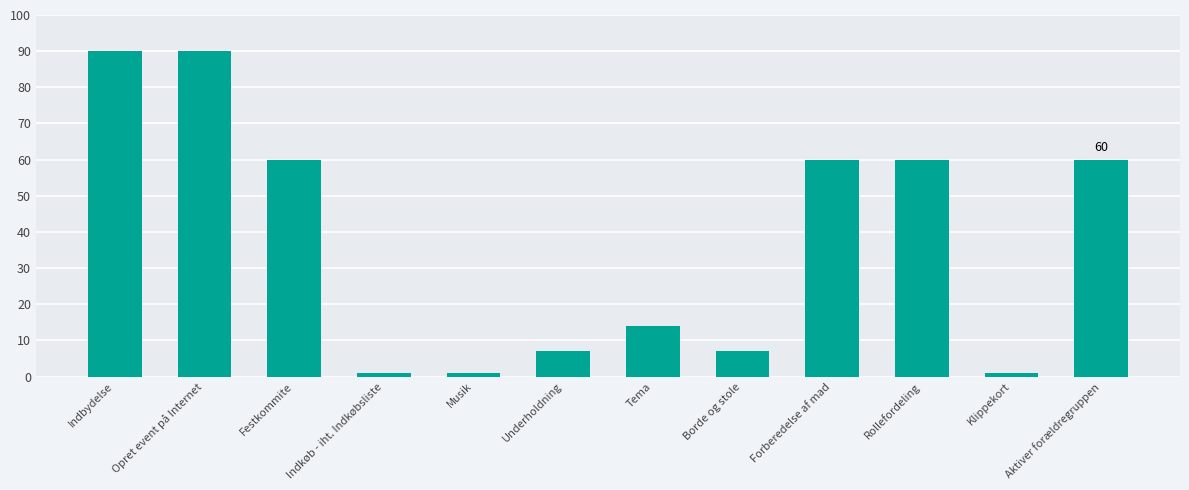

What is the greatest value displayed?

90